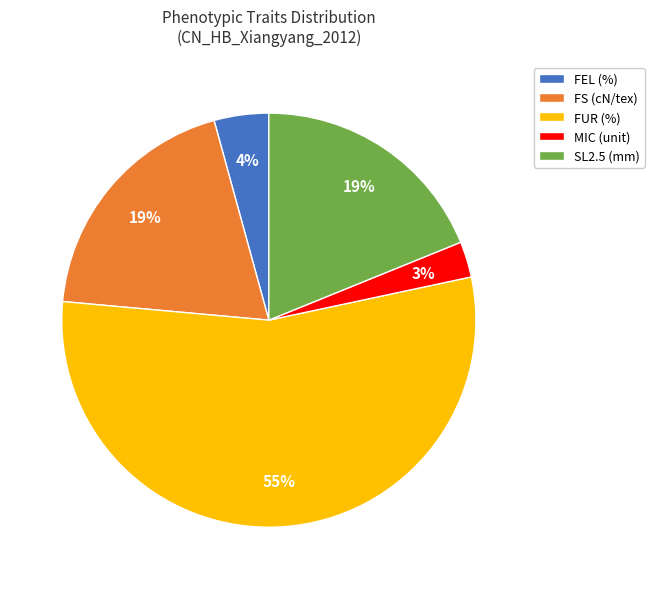

What percentage is the FS (cN/tex) slice, to the nearest percent?

19%